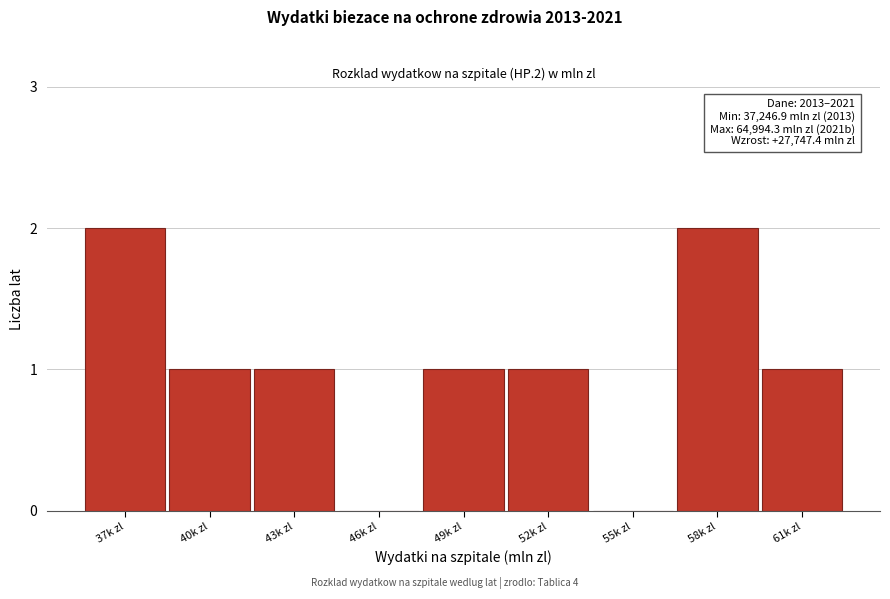

Reading left to right, extract all data points from this chart.

37k zl=2	40k zl=1	43k zl=1	46k zl=0	49k zl=1	52k zl=1	55k zl=0	58k zl=2	61k zl=1